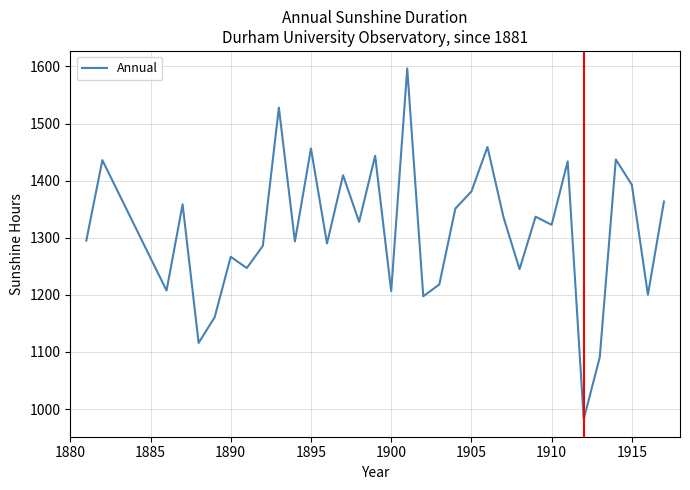

How many interior local valleys (lower than both neighbors) does the data have?

12